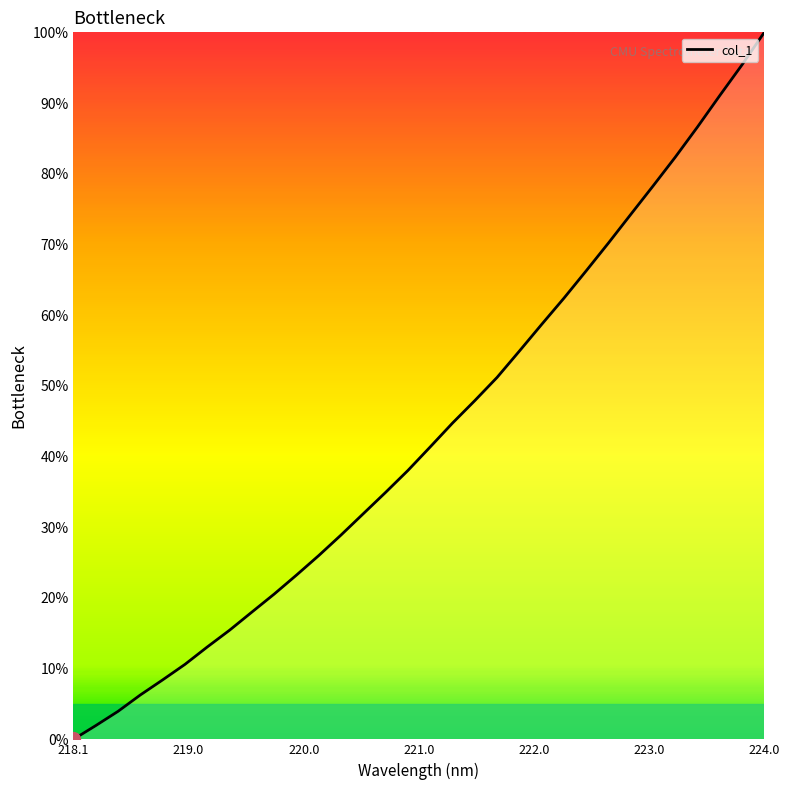

True or false: there are more than 1 points higher than both neighbors.

False